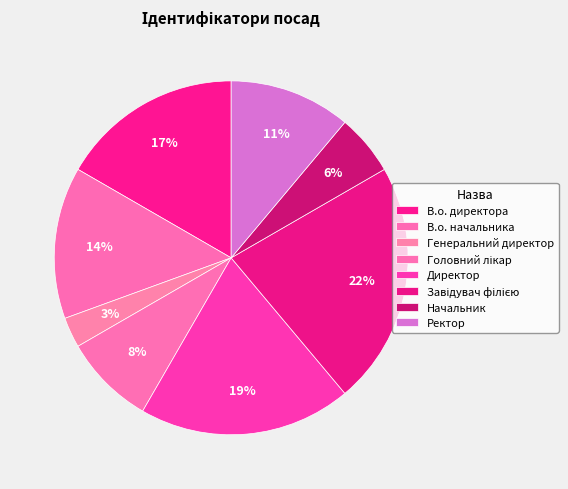

What percentage is the Завідувач філією slice, to the nearest percent?

22%